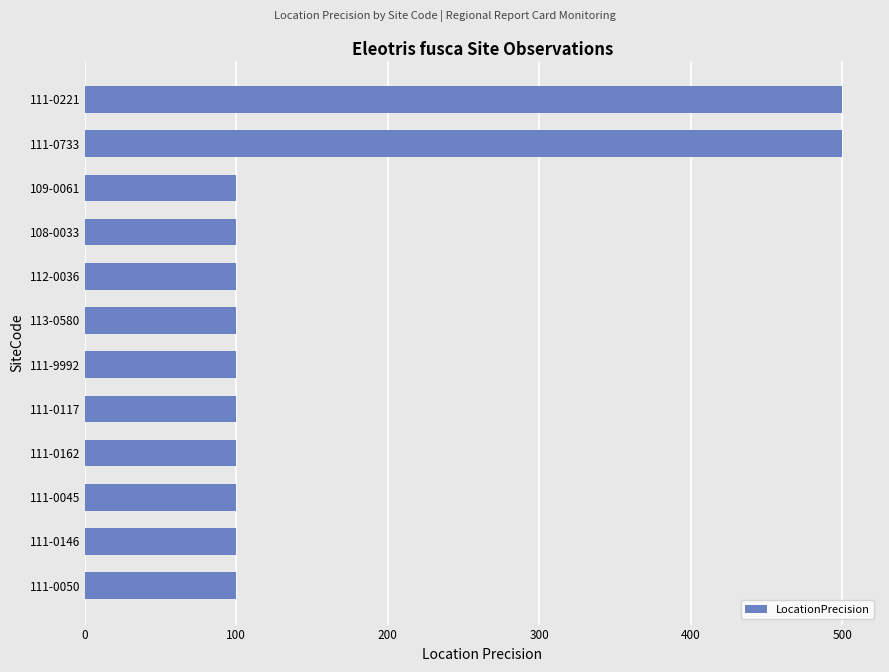

Reading bottom to top, what are all the values shown in this chart?

111-0050=100	111-0146=100	111-0045=100	111-0162=100	111-0117=100	111-9992=100	113-0580=100	112-0036=100	108-0033=100	109-0061=100	111-0733=500	111-0221=500